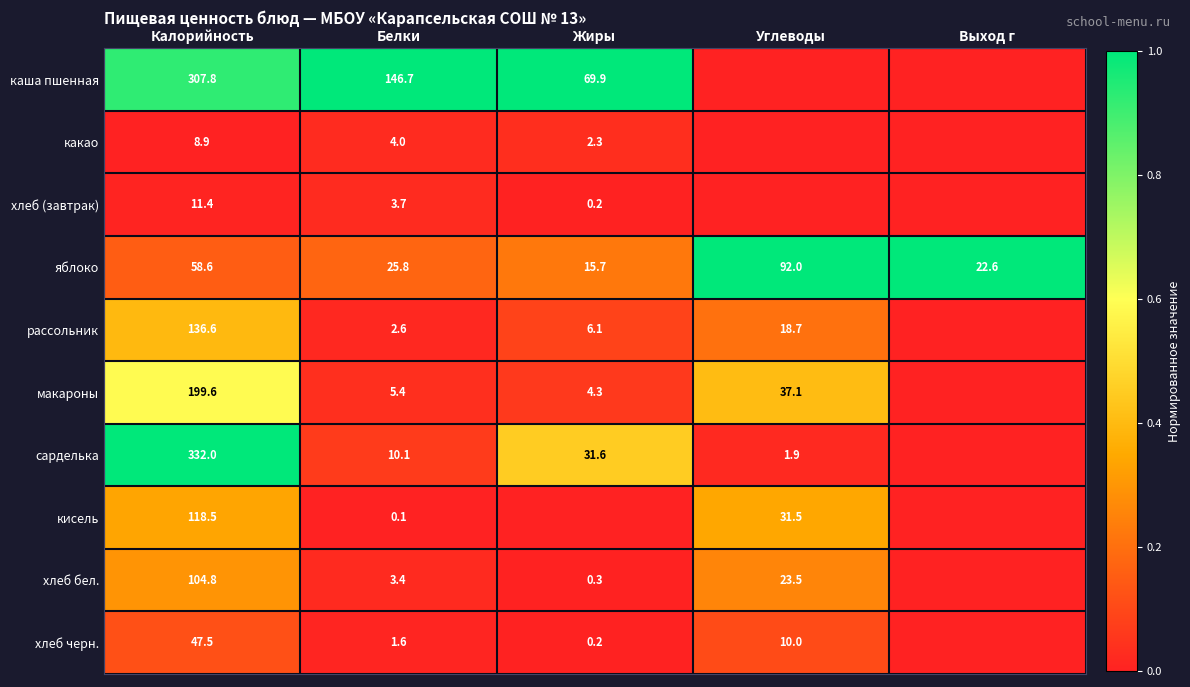

True or false: сарделька has a value of 31.6 at Жиры.

True